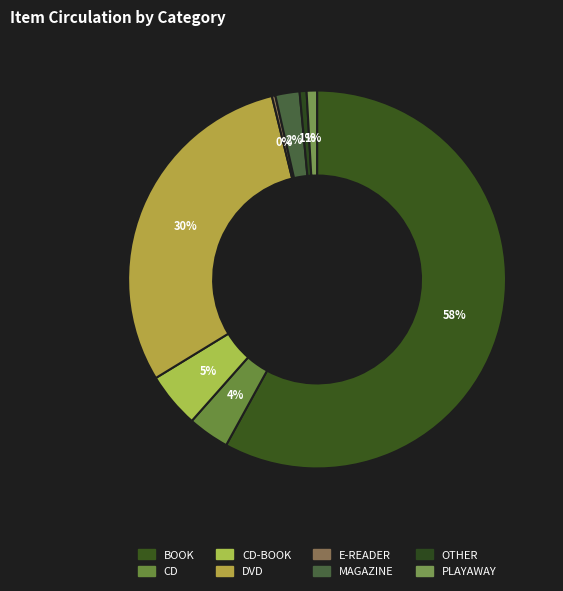

How many segments does this pie chart have?

8